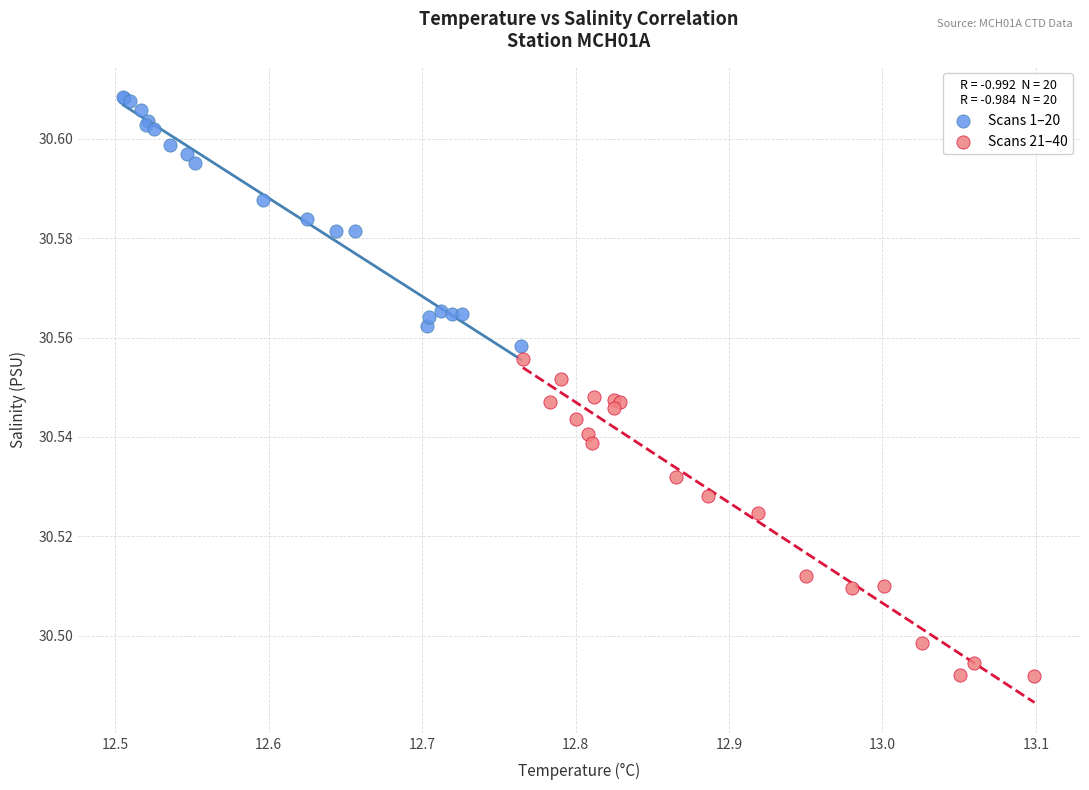

Which series has the largest Y range (max minus min)?

Scans 21–40